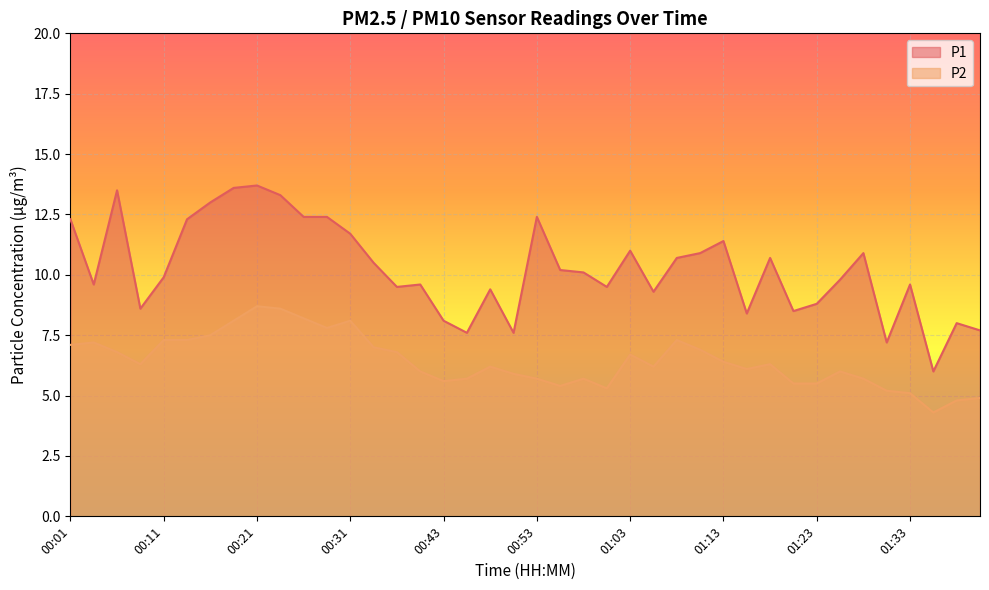

Reading left to right, what are all the values shown in this chart?

P1: 00:01=12.3	00:03=9.6	00:06=13.5	00:08=8.6	00:11=9.9	00:13=12.3	00:16=13.0	00:18=13.6	00:21=13.7	00:23=13.3	00:26=12.4	00:28=12.4	00:31=11.7	00:33=10.5	00:36=9.5	00:41=9.6	00:43=8.1	00:46=7.6	00:48=9.4	00:51=7.6	00:53=12.4	00:56=10.2	00:58=10.1	01:01=9.5	01:03=11.0	01:06=9.3	01:08=10.7	01:11=10.9	01:13=11.4	01:16=8.4	01:18=10.7	01:21=8.5	01:23=8.8	01:26=9.8	01:28=10.9	01:31=7.2	01:33=9.6	01:36=6.0	01:38=8.0	01:41=7.7
P2: 00:01=7.1	00:03=7.2	00:06=6.8	00:08=6.3	00:11=7.3	00:13=7.3	00:16=7.5	00:18=8.1	00:21=8.7	00:23=8.6	00:26=8.2	00:28=7.8	00:31=8.1	00:33=7.0	00:36=6.8	00:41=6.0	00:43=5.6	00:46=5.7	00:48=6.2	00:51=5.9	00:53=5.7	00:56=5.4	00:58=5.7	01:01=5.3	01:03=6.7	01:06=6.2	01:08=7.3	01:11=6.9	01:13=6.4	01:16=6.1	01:18=6.3	01:21=5.5	01:23=5.5	01:26=6.0	01:28=5.7	01:31=5.2	01:33=5.1	01:36=4.3	01:38=4.8	01:41=4.9